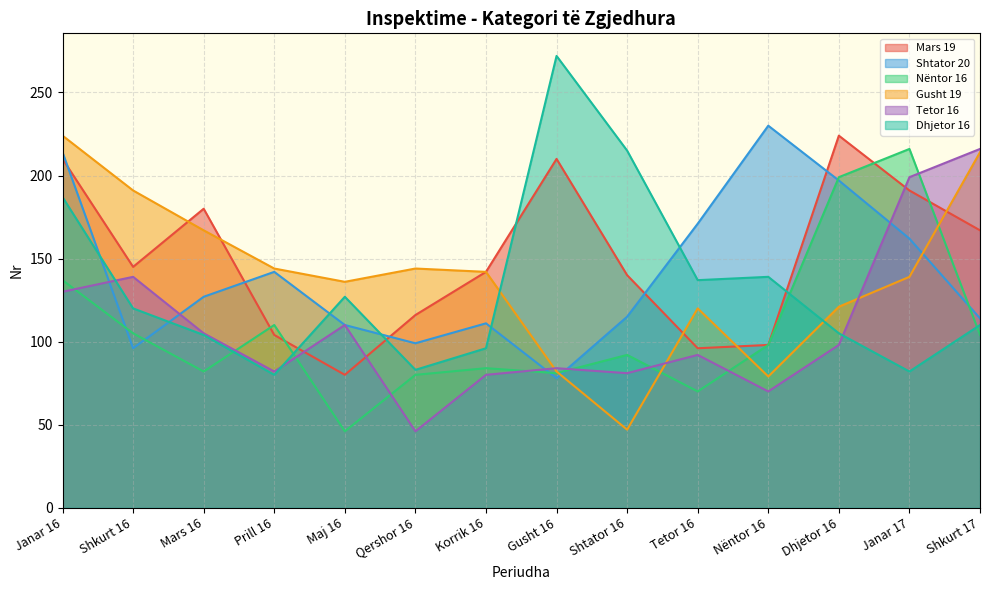

Which series ends up on top after the final intersection of Nëntor 16 and Tetor 16?

Tetor 16